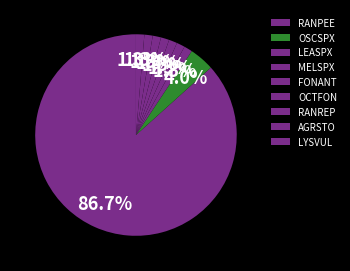

How many slices are in this pie chart?

9